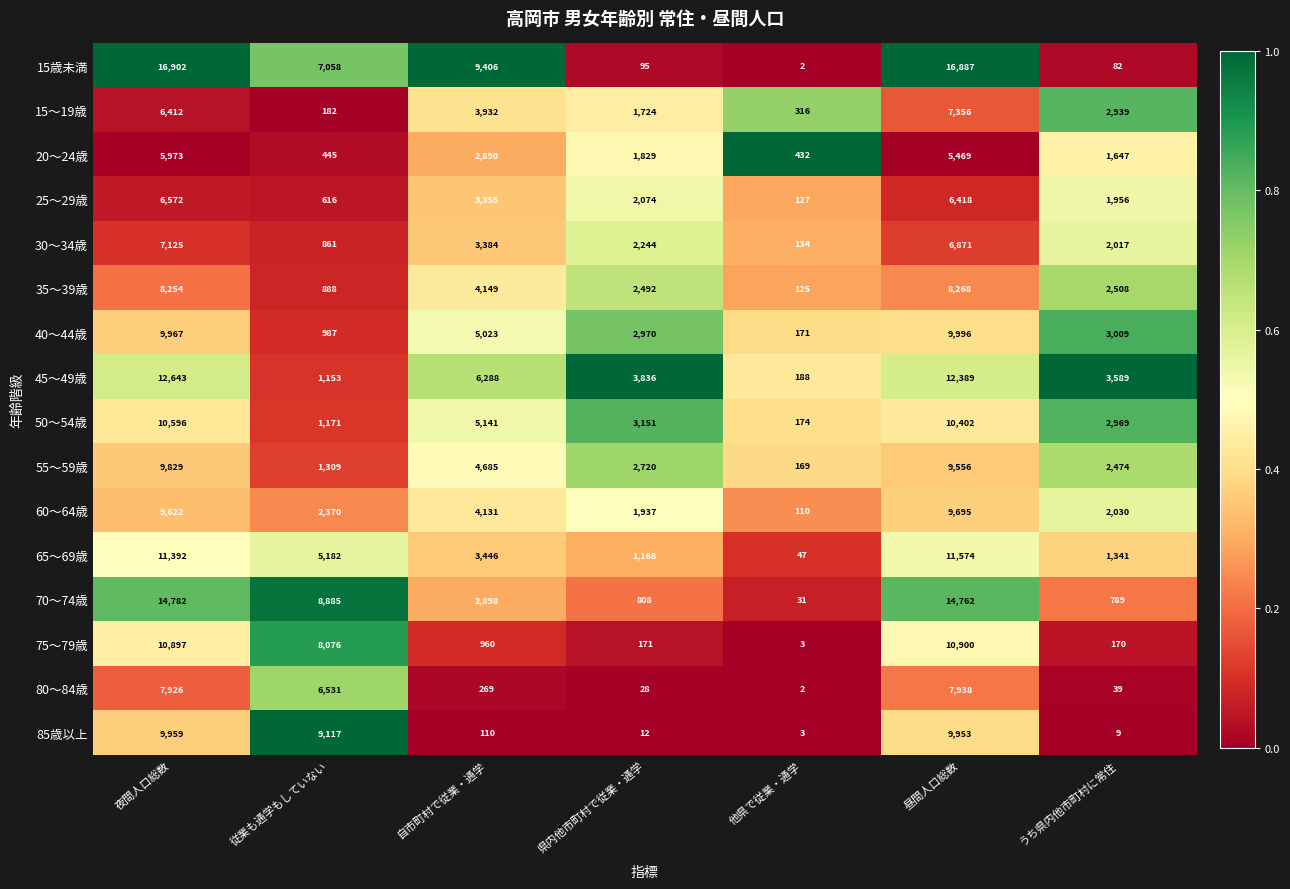

What is the difference between the highest and lowest values at 県内他市町村で従業・通学?

3824